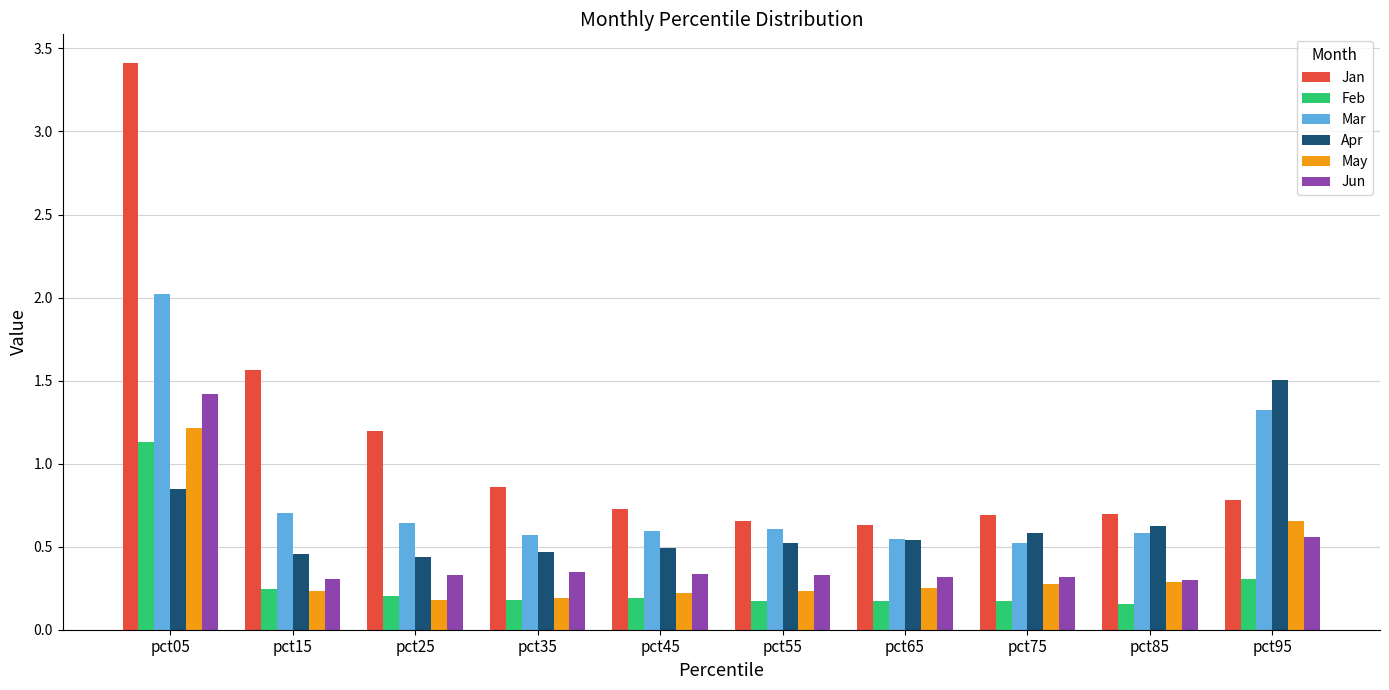

At which category does the chart reach its peak across all series?

pct05